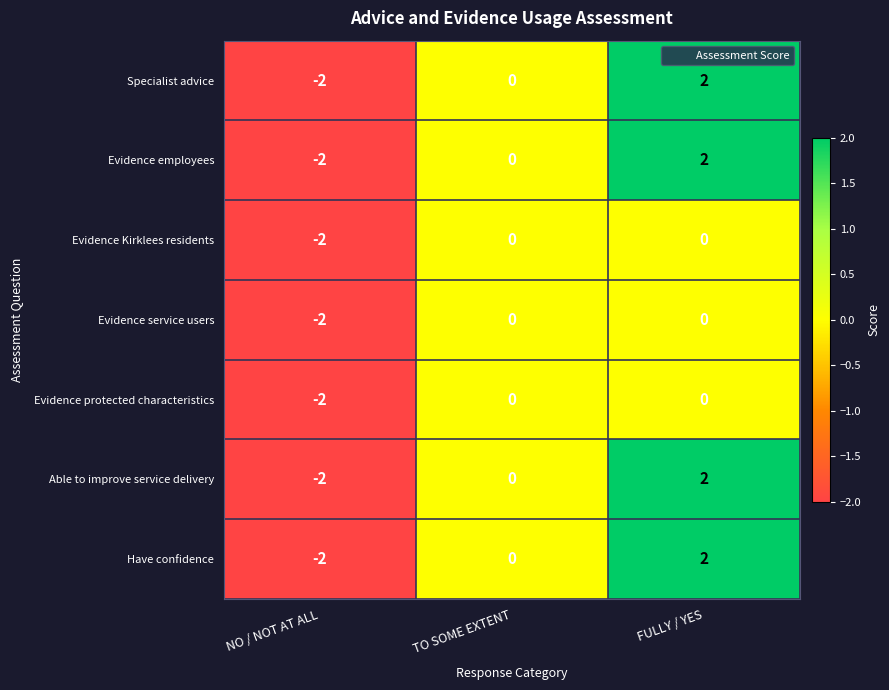

Count the number of categories in the chart.

3